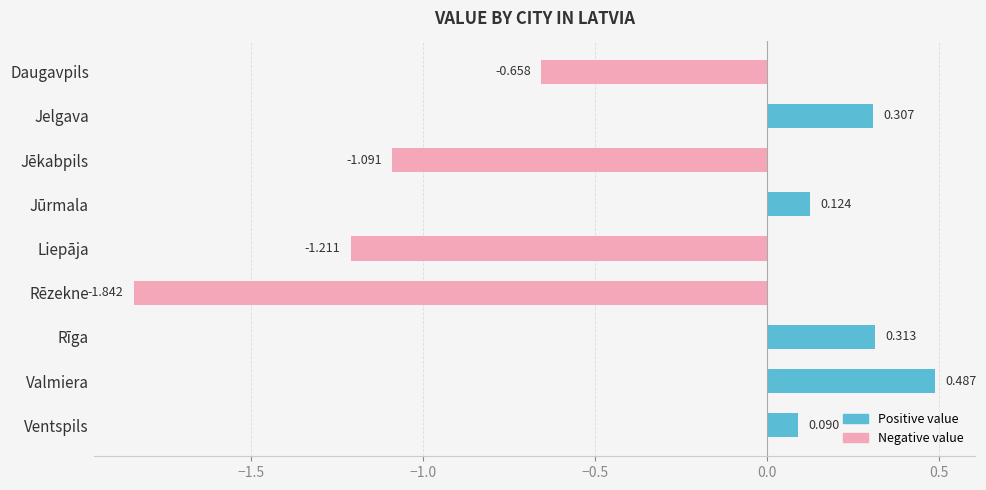

How many data points are less than 0?

4